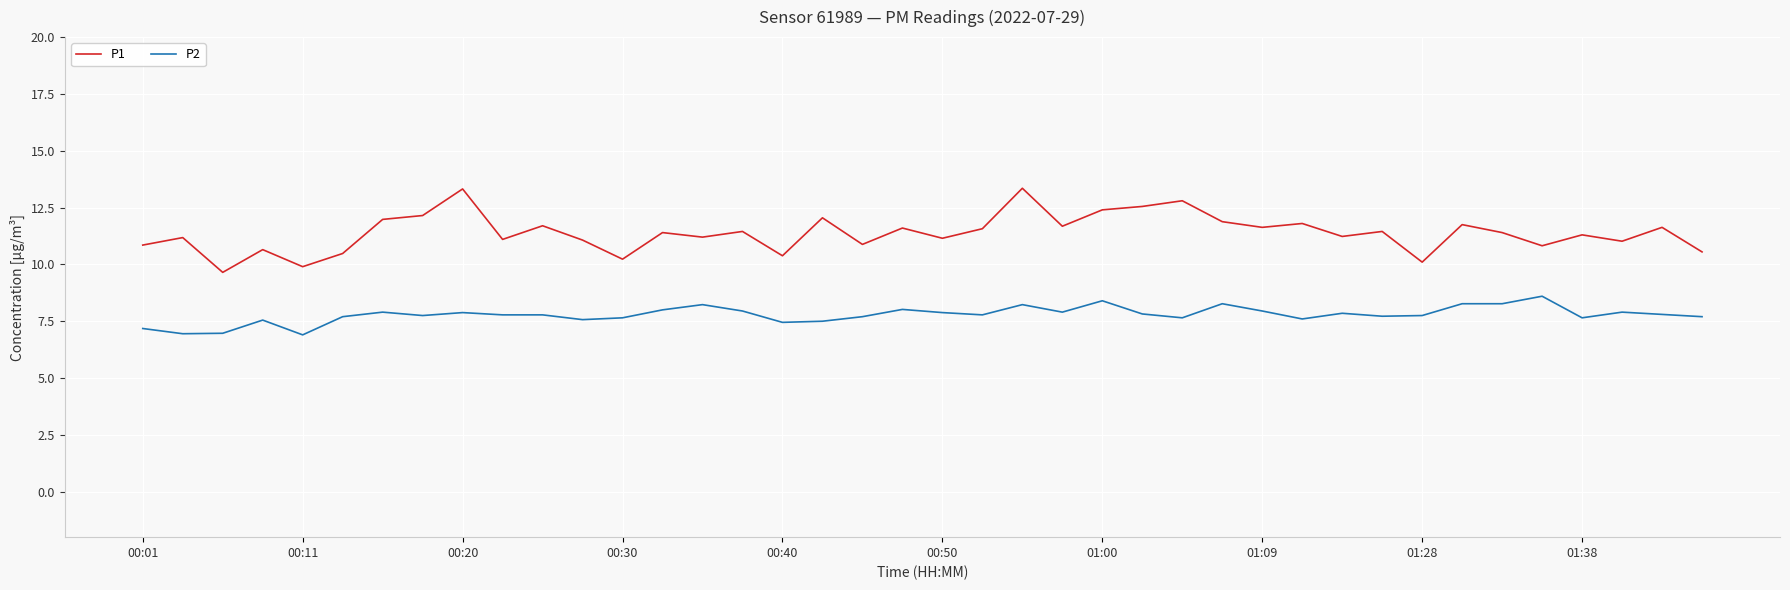

What are all the series names shown in the legend?

P1, P2